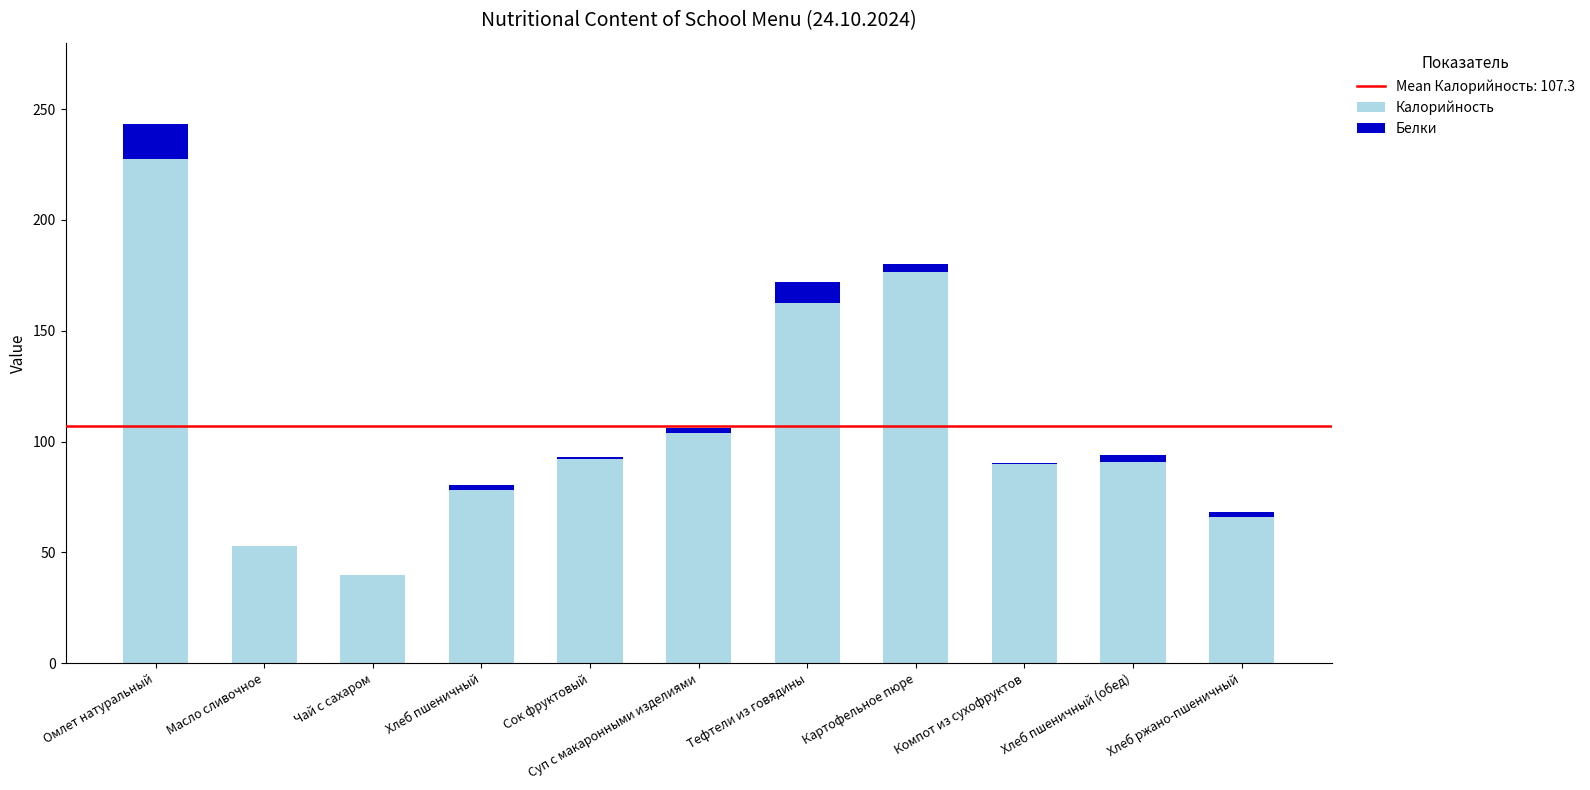

What is the sum of all Калорийность values?

1179.8